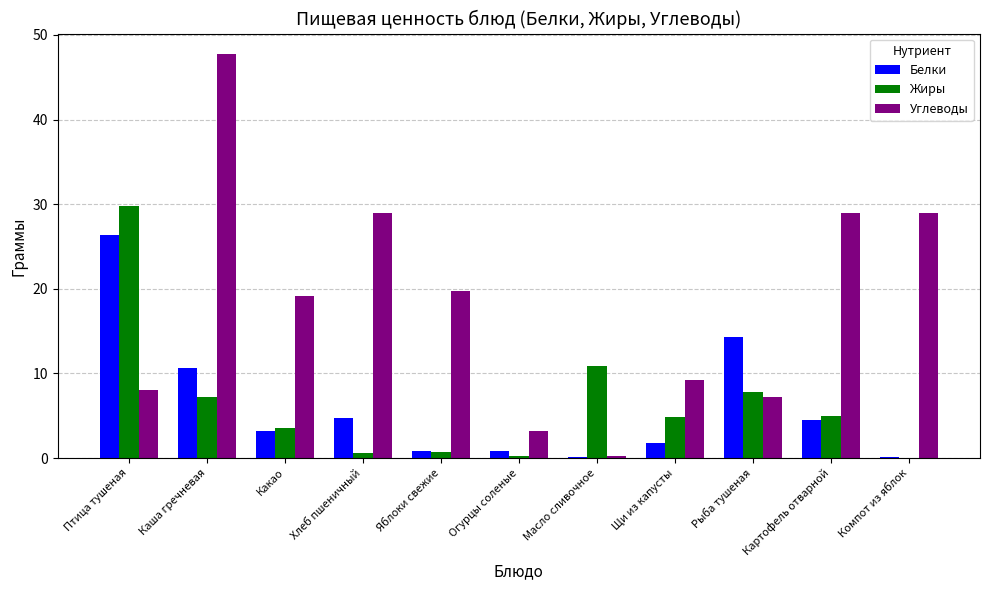

At which category is the sum across all series the highest?

Каша гречневая